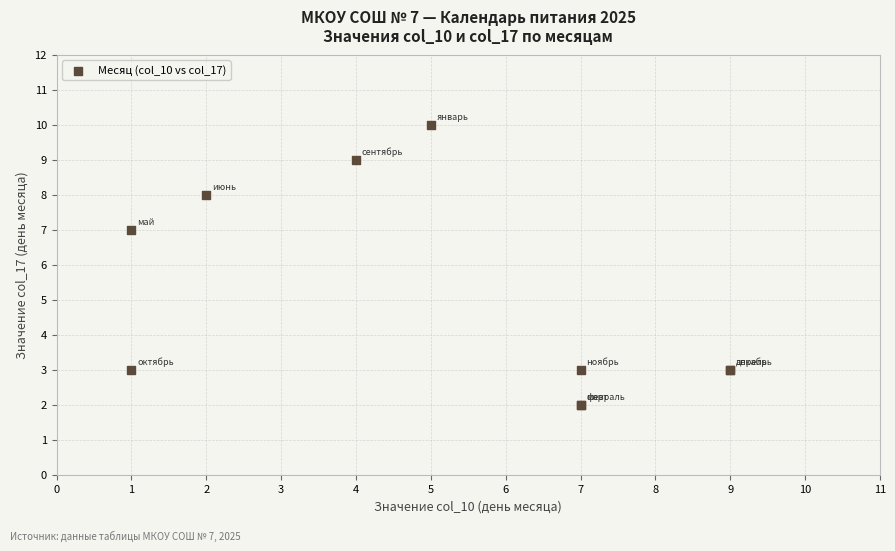

What Y value in the scatter plot is closest to 6?

7